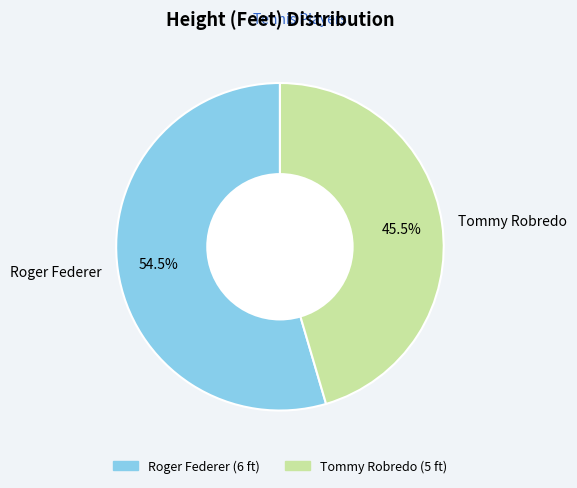

How many slices are in this pie chart?

2